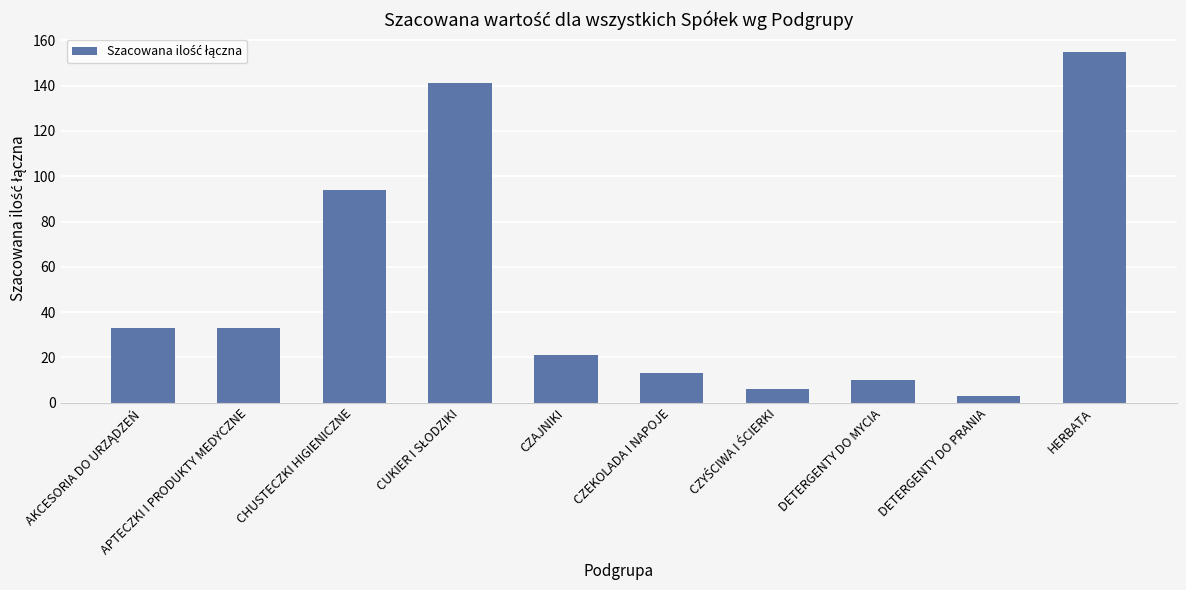

How many data points are less than 33?

5